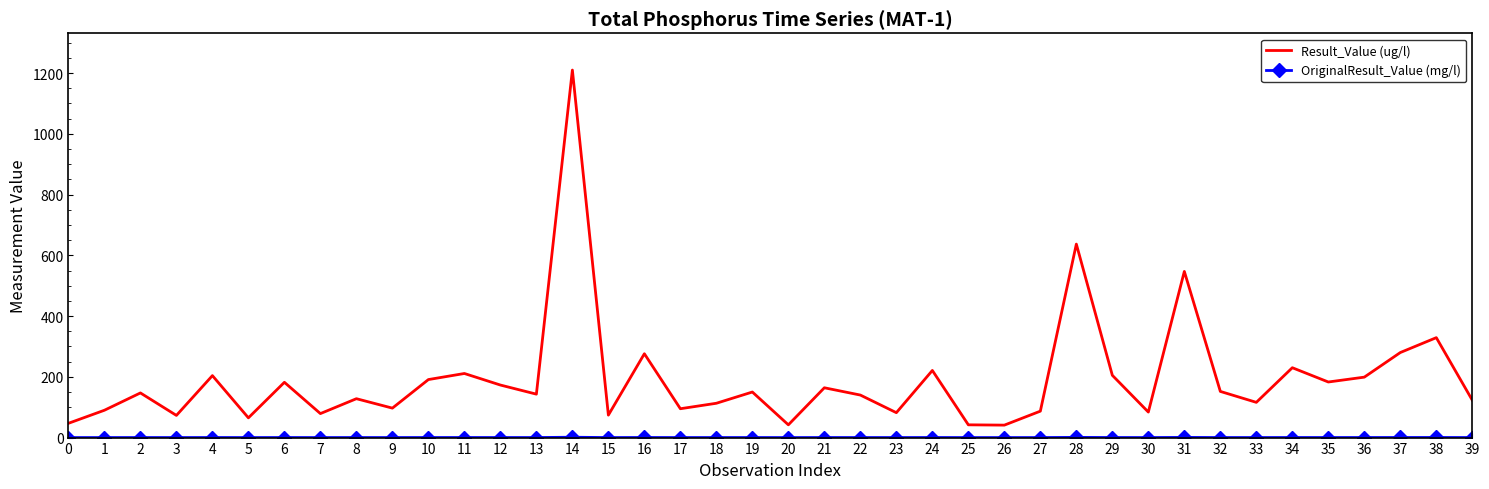

At which category is the sum across all series the highest?

14